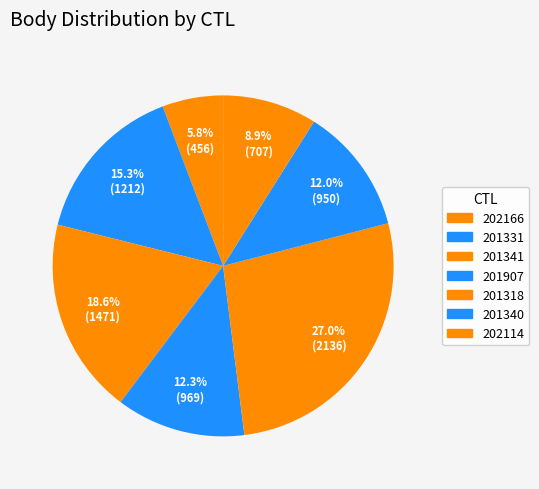

Which slice is the largest?

201318